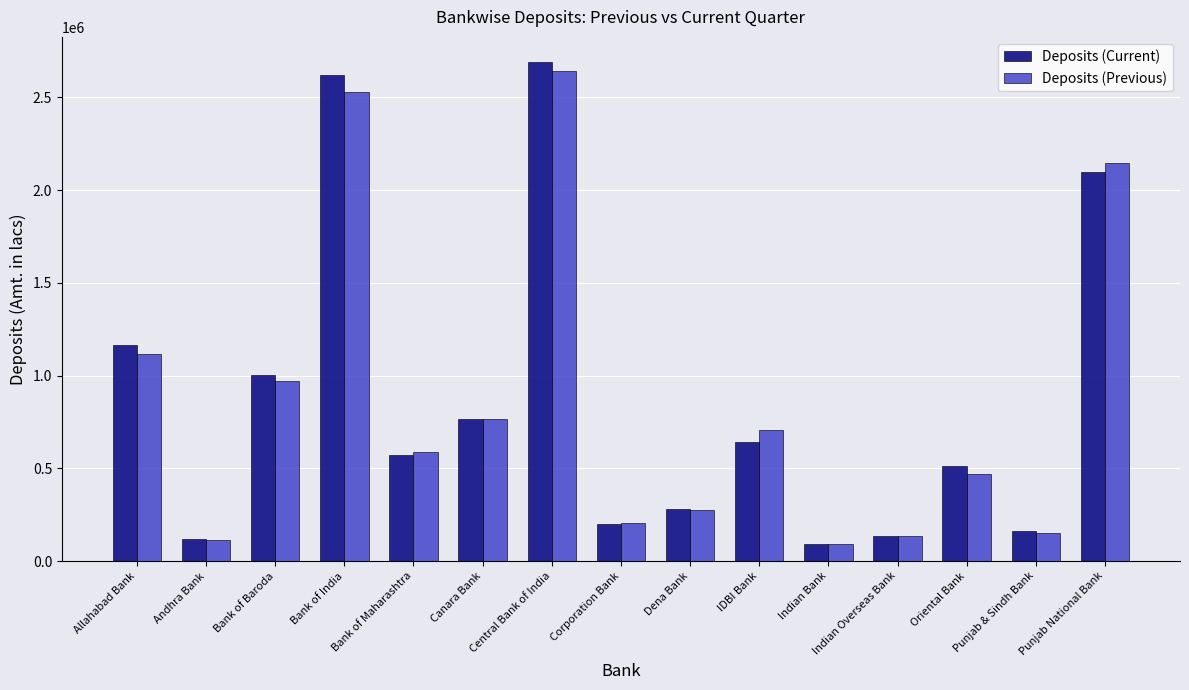

What is the average value of the Deposits (Current) series?

870594.8